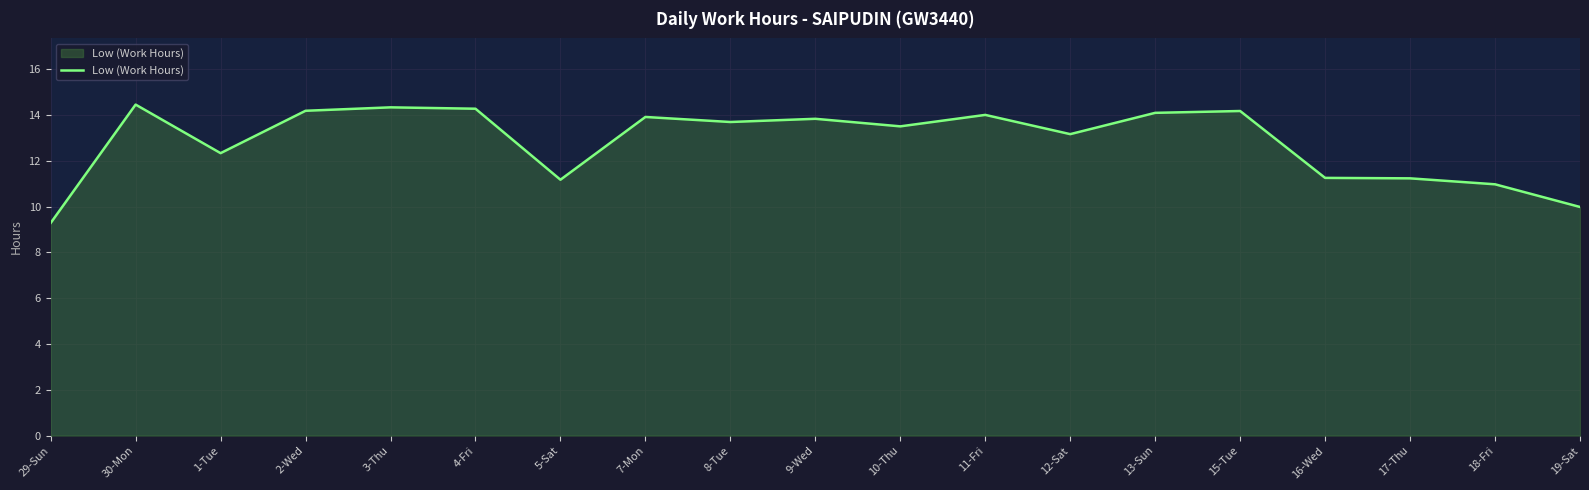

What position from the right is 3-Thu?

15